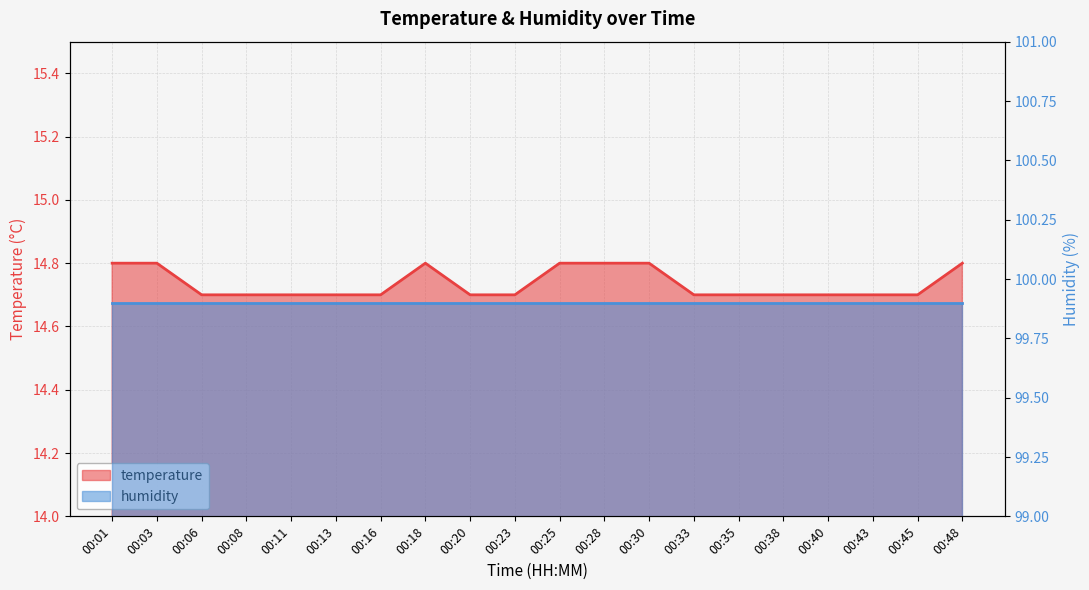

Between 00:33 and 00:20, which is larger?

00:33